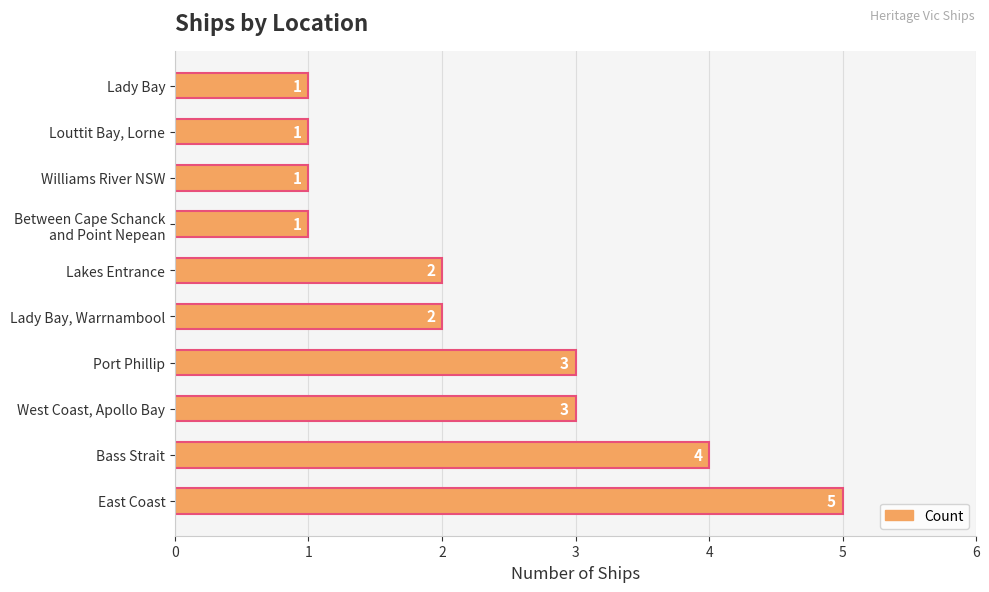

Reading bottom to top, extract all data points from this chart.

5	4	3	3	2	2	1	1	1	1